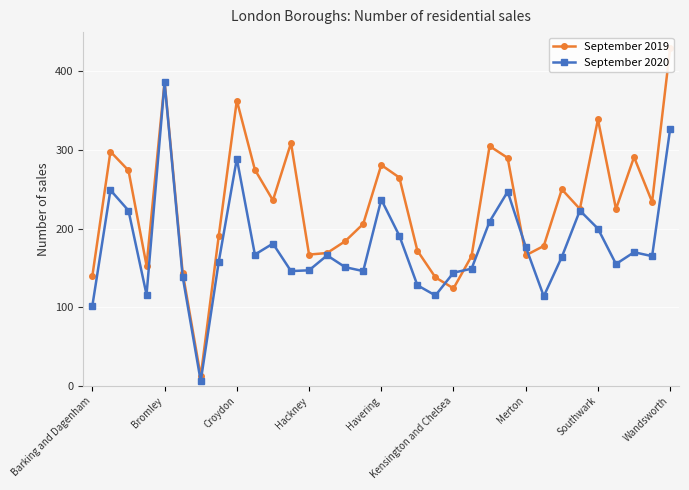

The September 2019 series shows 138 at 19. True or false?

True